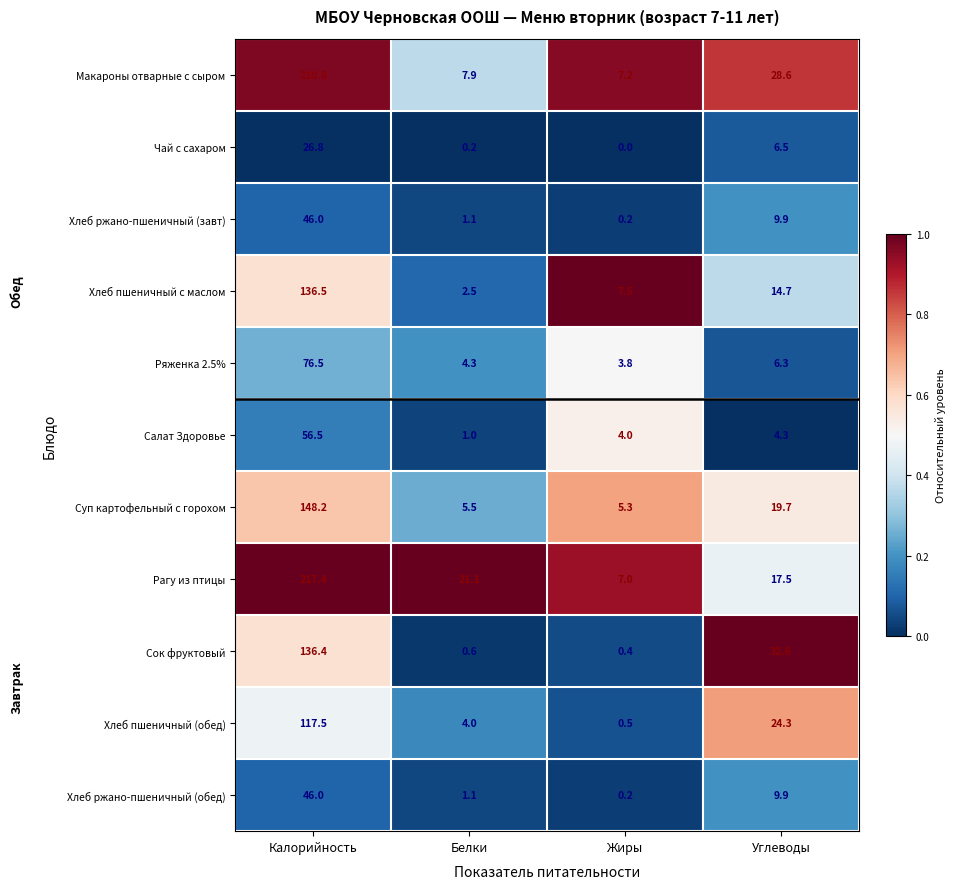

Where is Хлеб пшеничный (обед) nearest to the value 59?

Углеводы